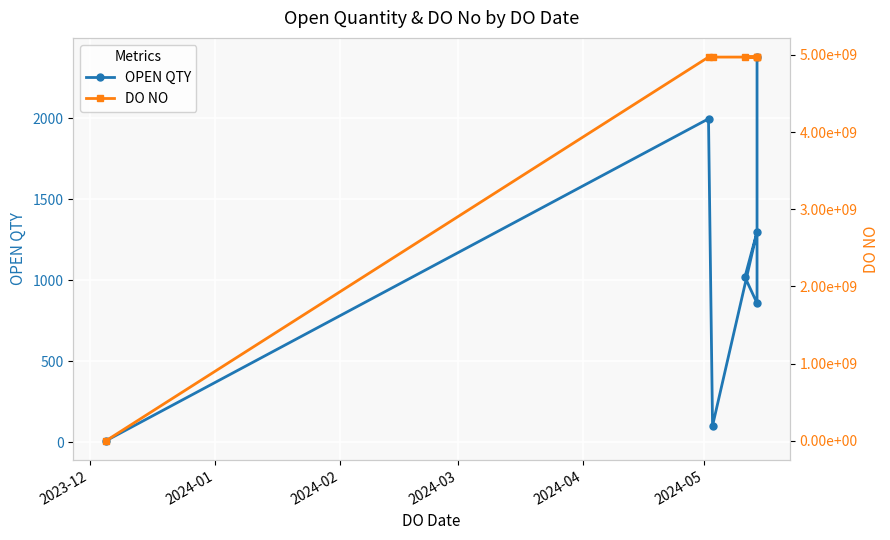

True or false: OPEN QTY and DO NO cross at least once.

False